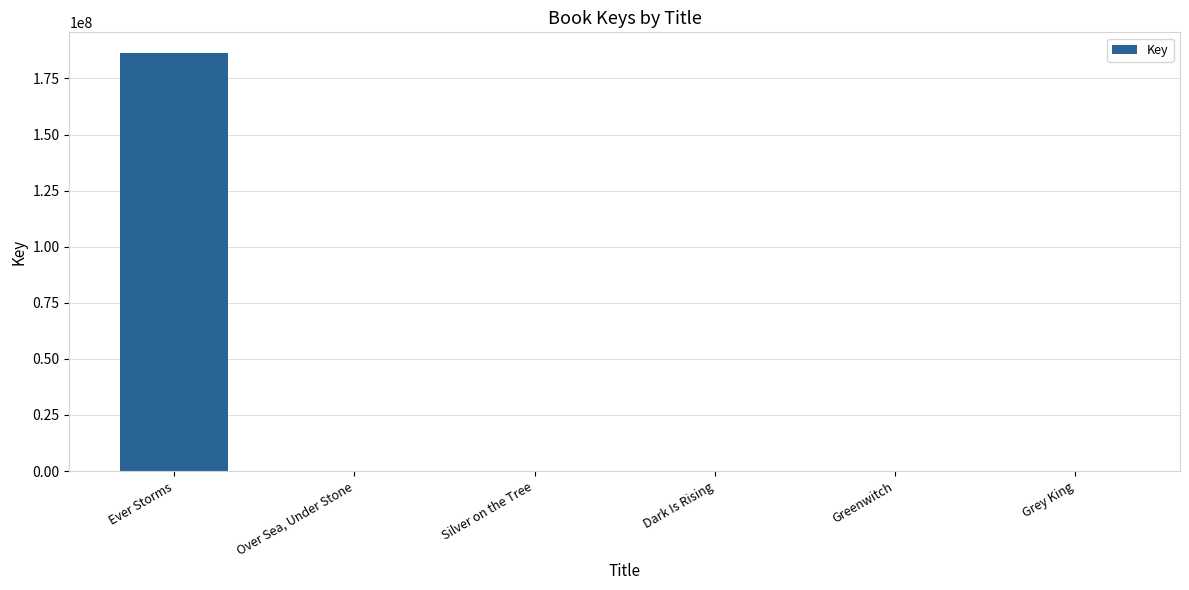

What is the sum of all values?

186295387